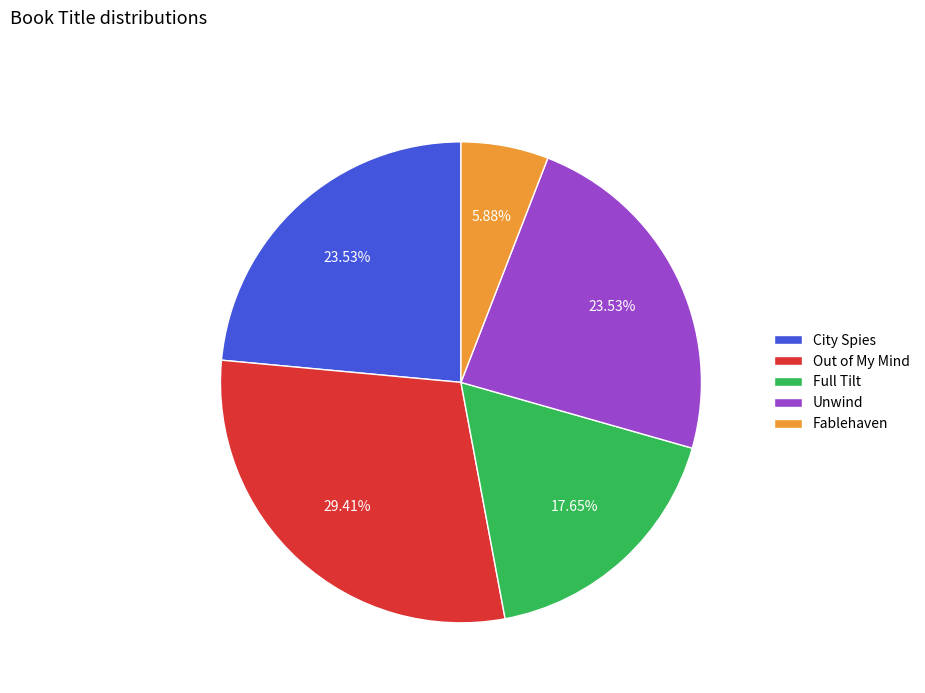

Which has a higher value, Out of My Mind or City Spies?

Out of My Mind